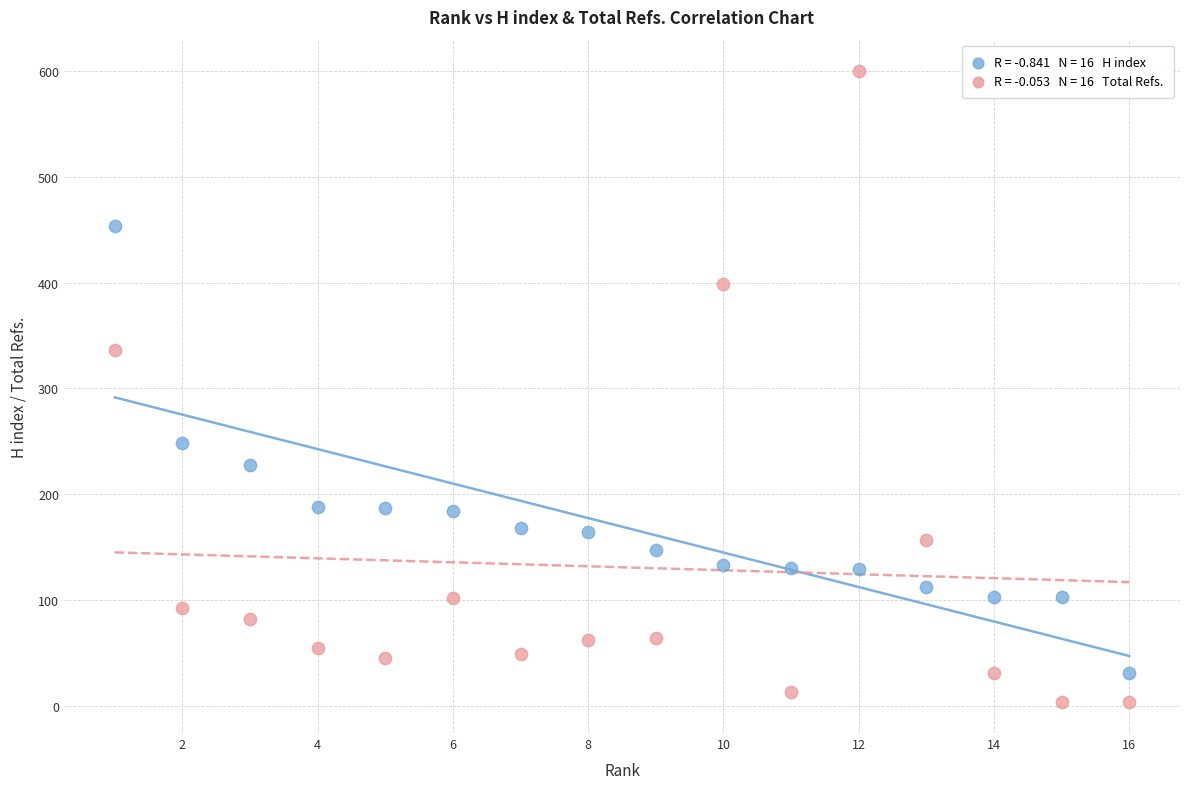

Across all data points, what is the range of X values (max minus min)?

15